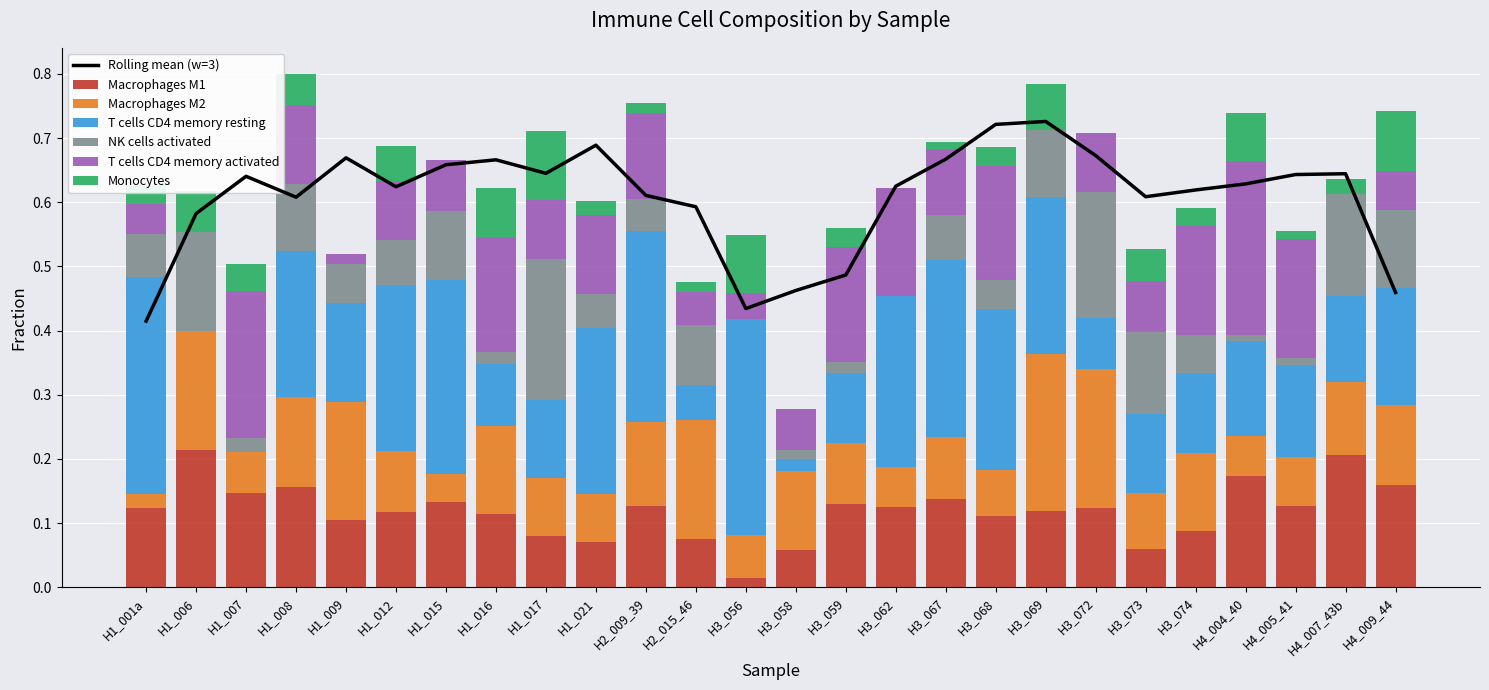

The value of NK cells activated at H3_072 is 0.2. True or false?

True